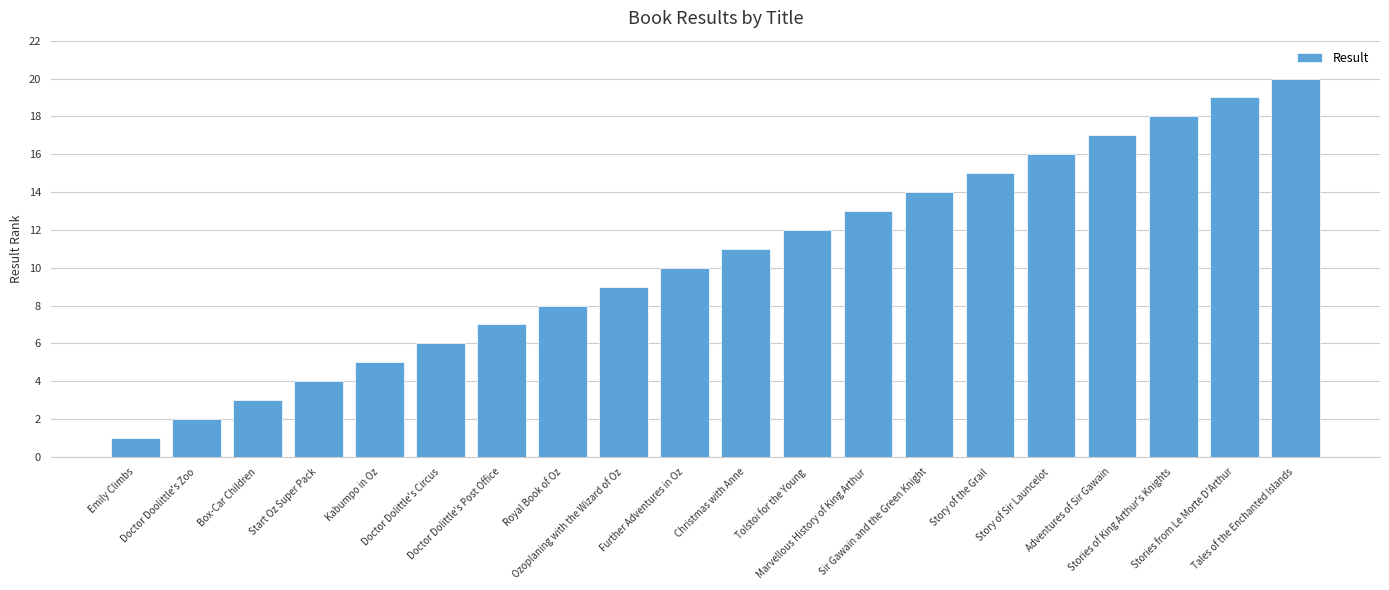

Is it true that the value at Further Adventures in Oz is 10?

True